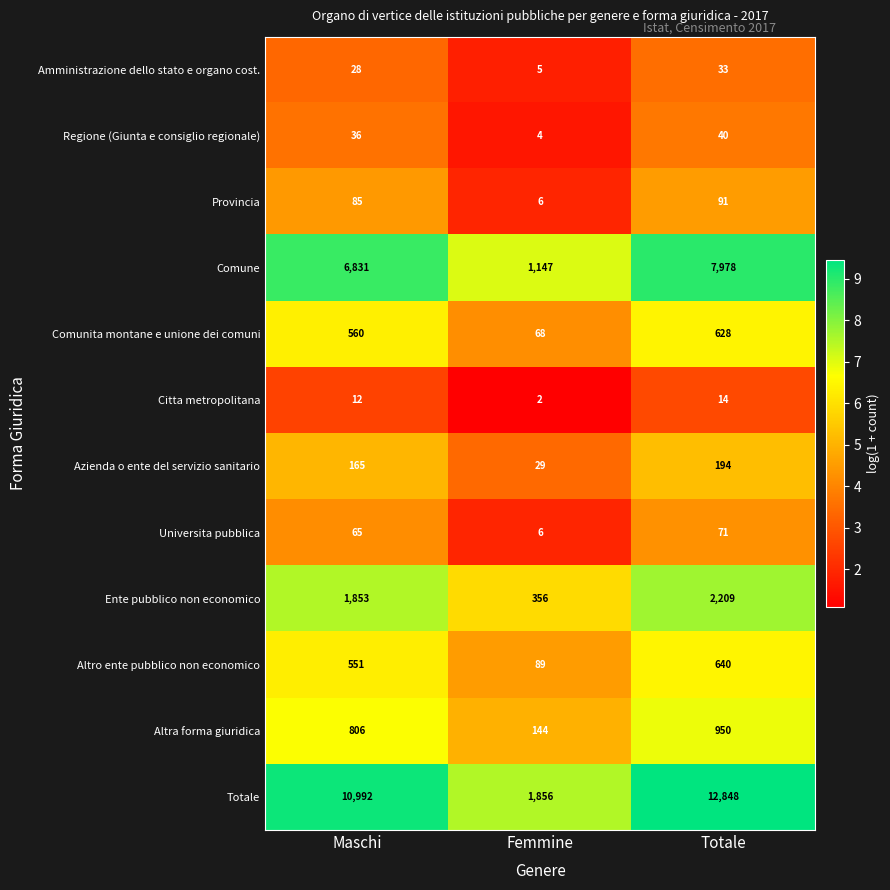

What is the smallest value displayed?

2